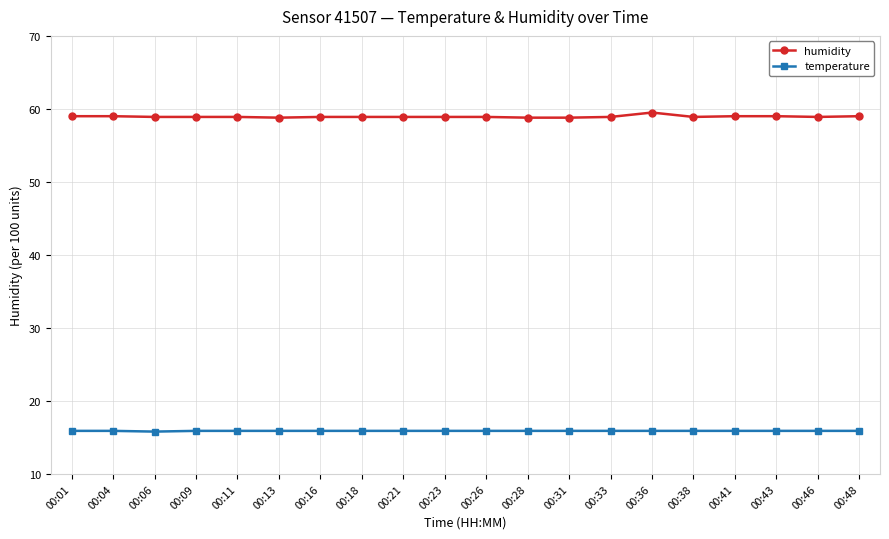

True or false: humidity has a value of 58.8 at 00:31.

True